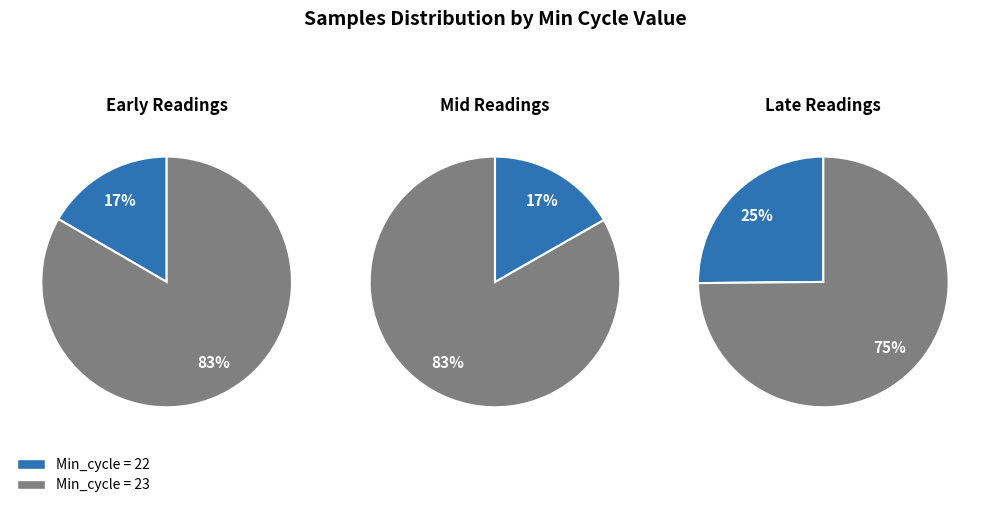

Does 22 represent more than half of the total?

No